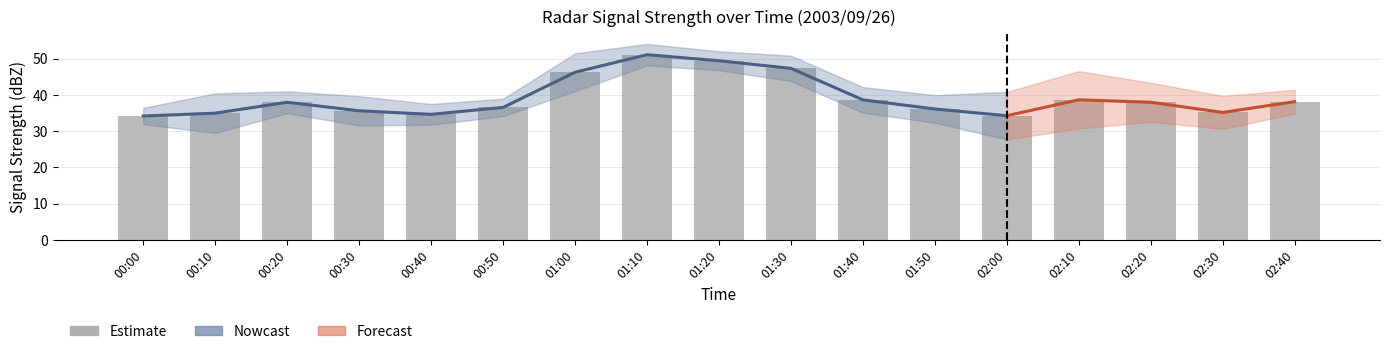

What is the greatest value displayed?

51.1